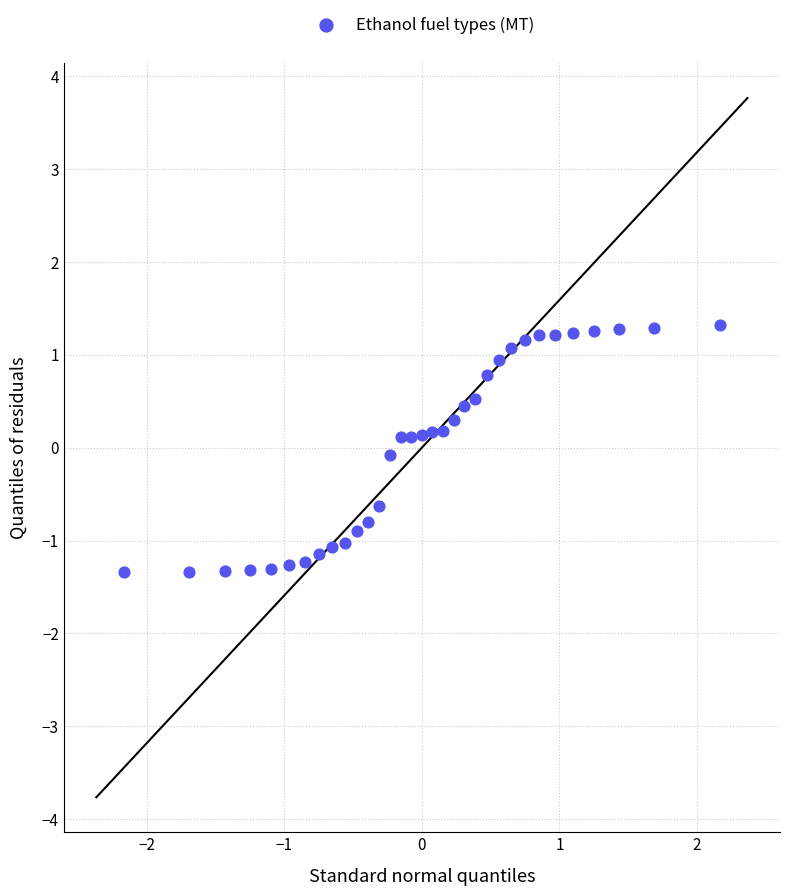

What is the range of X values (max minus min)?

4.3